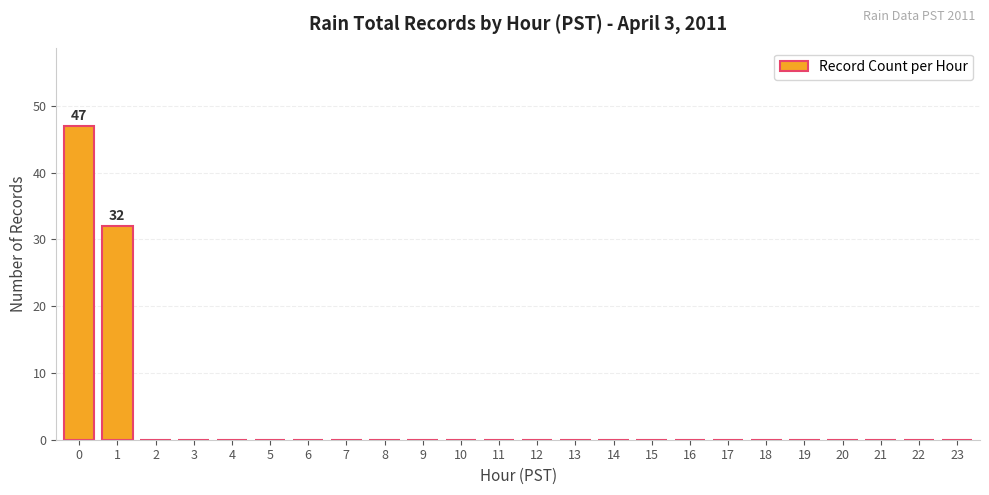

The value at 19 is 0. True or false?

True